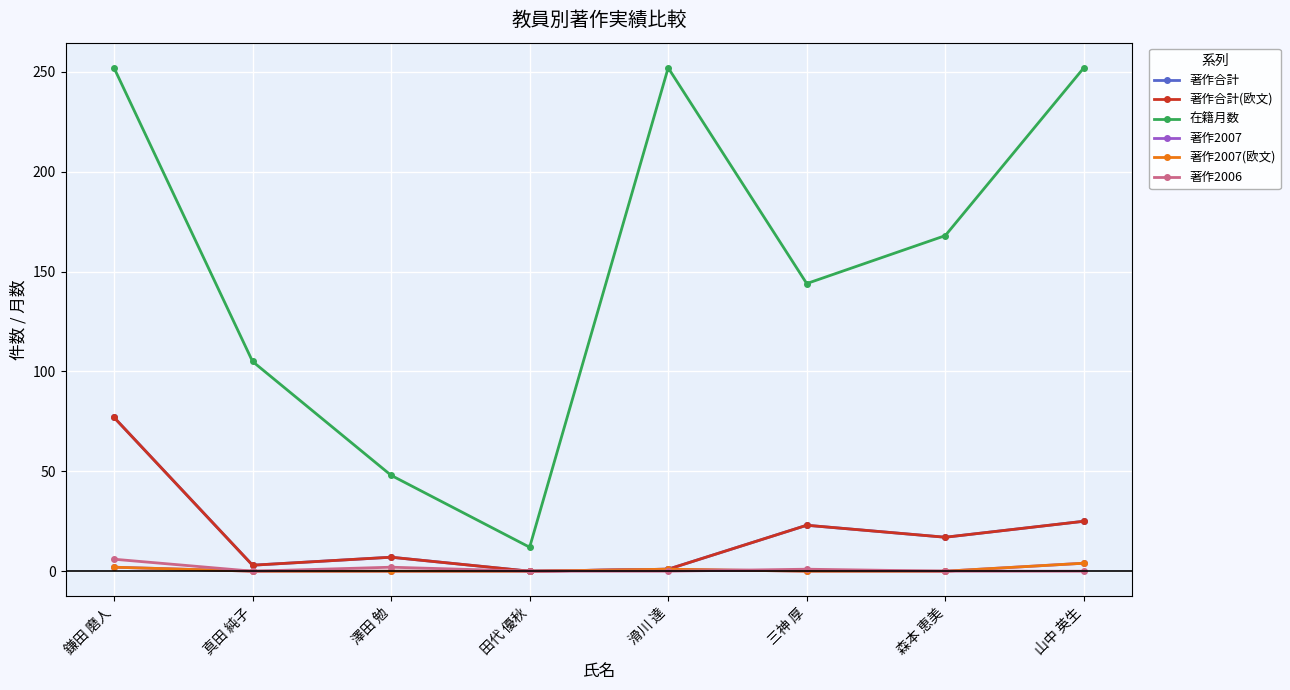

Reading left to right, list all the values displayed in this chart.

著作合計: 77	3	7	0	1	23	17	25
著作合計(欧文): 77	3	7	0	1	23	17	25
在籍月数: 252	105	48	12	252	144	168	252
著作2007: 2	0	0	0	1	0	0	4
著作2007(欧文): 2	0	0	0	1	0	0	4
著作2006: 6	0	2	0	0	1	0	0